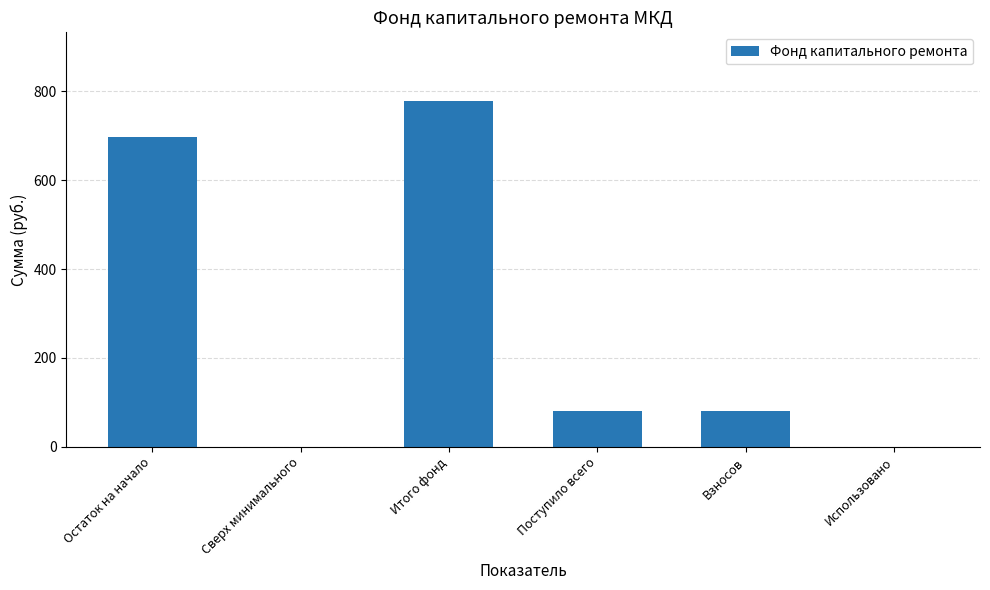

The chart shows a value of 0.0 at Использовано. True or false?

True